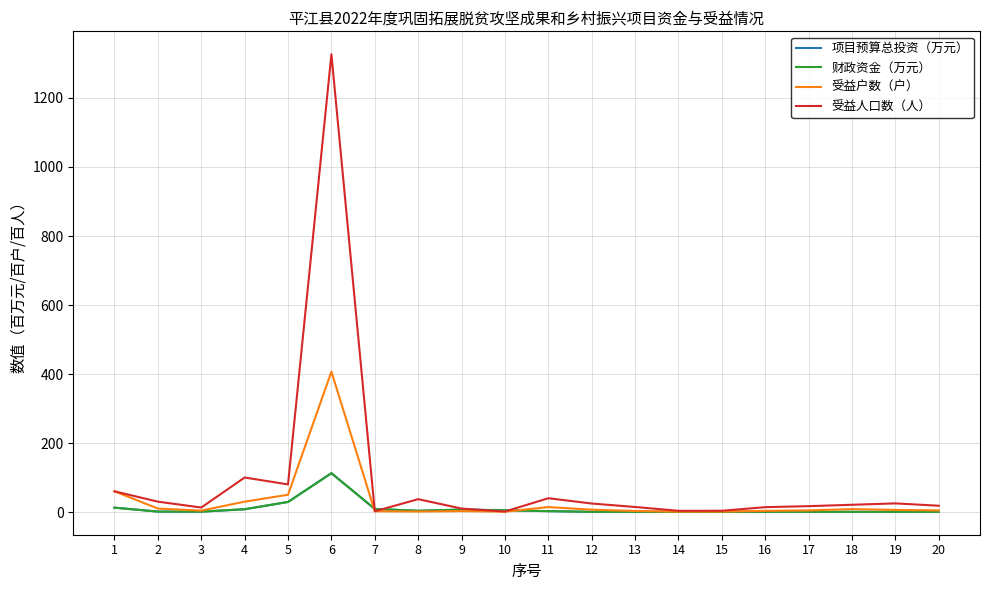

What is the sum of all 项目预算总投资（万元） values?

196.0